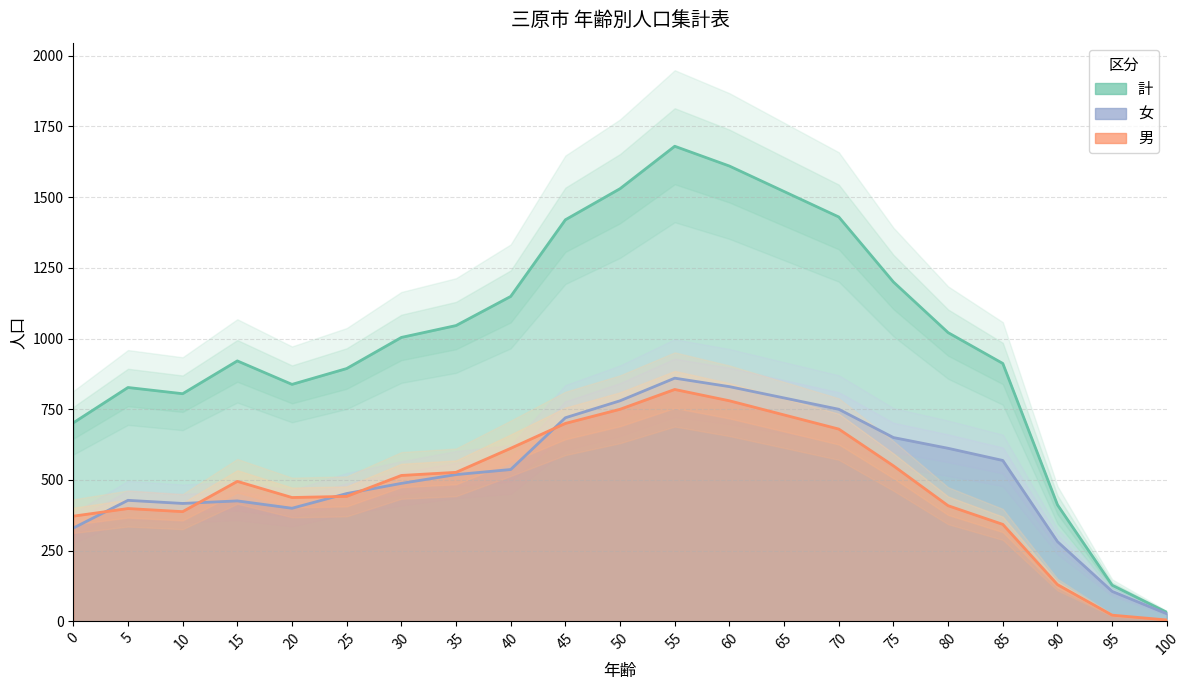

Reading left to right, what are all the values shown in this chart?

男: 0=372	5=399	10=388	15=495	20=438	25=442	30=516	35=527	40=612	45=700	50=750	55=820	60=780	65=730	70=680	75=550	80=409	85=343	90=130	95=22	100=5
女: 0=330	5=428	10=417	15=426	20=400	25=452	30=488	35=519	40=537	45=720	50=780	55=860	60=830	65=790	70=750	75=650	80=612	85=569	90=282	95=106	100=27
計: 0=702	5=827	10=805	15=921	20=838	25=894	30=1004	35=1046	40=1149	45=1420	50=1530	55=1680	60=1610	65=1520	70=1430	75=1200	80=1021	85=912	90=412	95=128	100=32